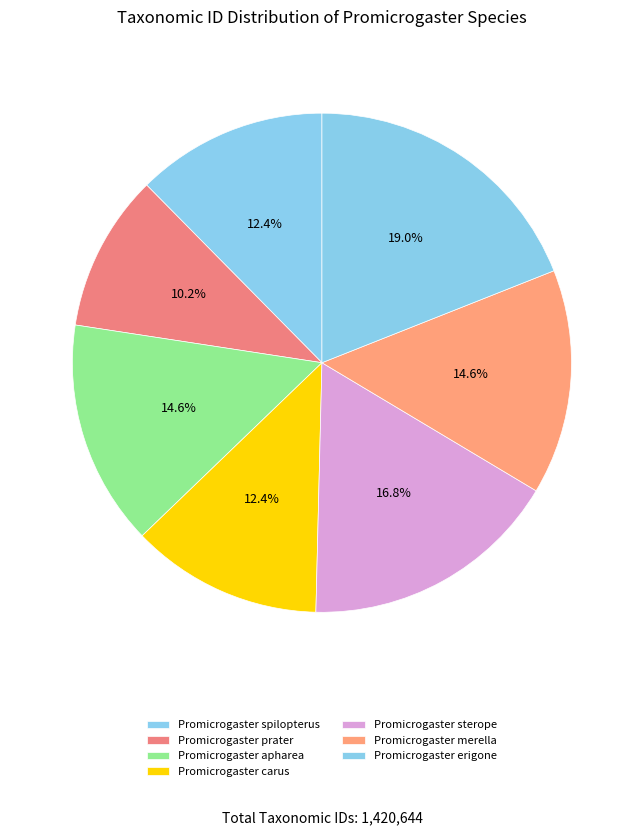

To the nearest percent, what is the difference between the largest and smallest slice percentages?

9%